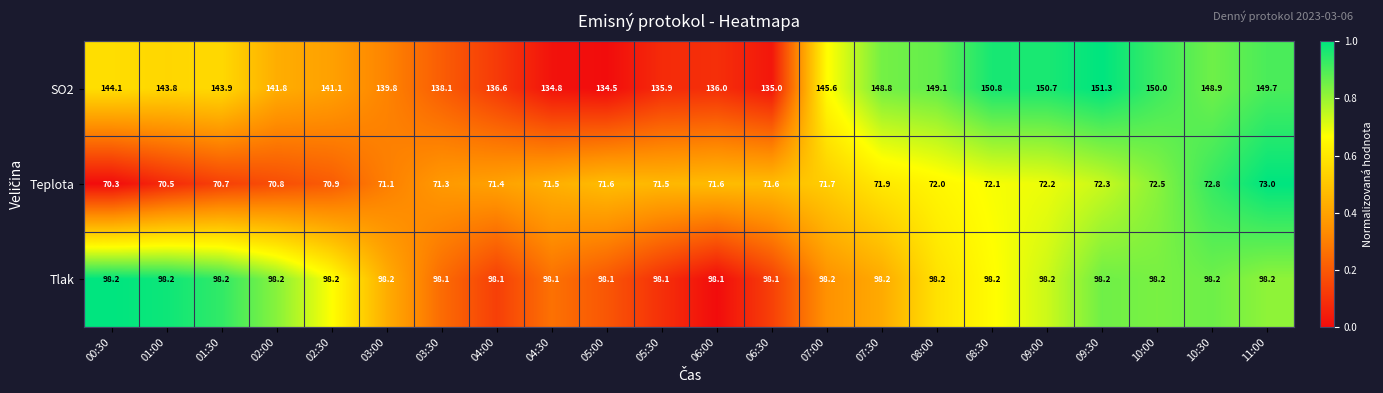

What is the smallest value displayed?

70.3